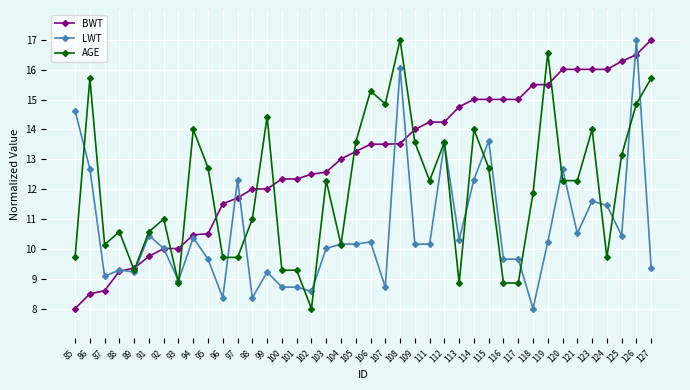

What is the smallest value displayed?

8.0